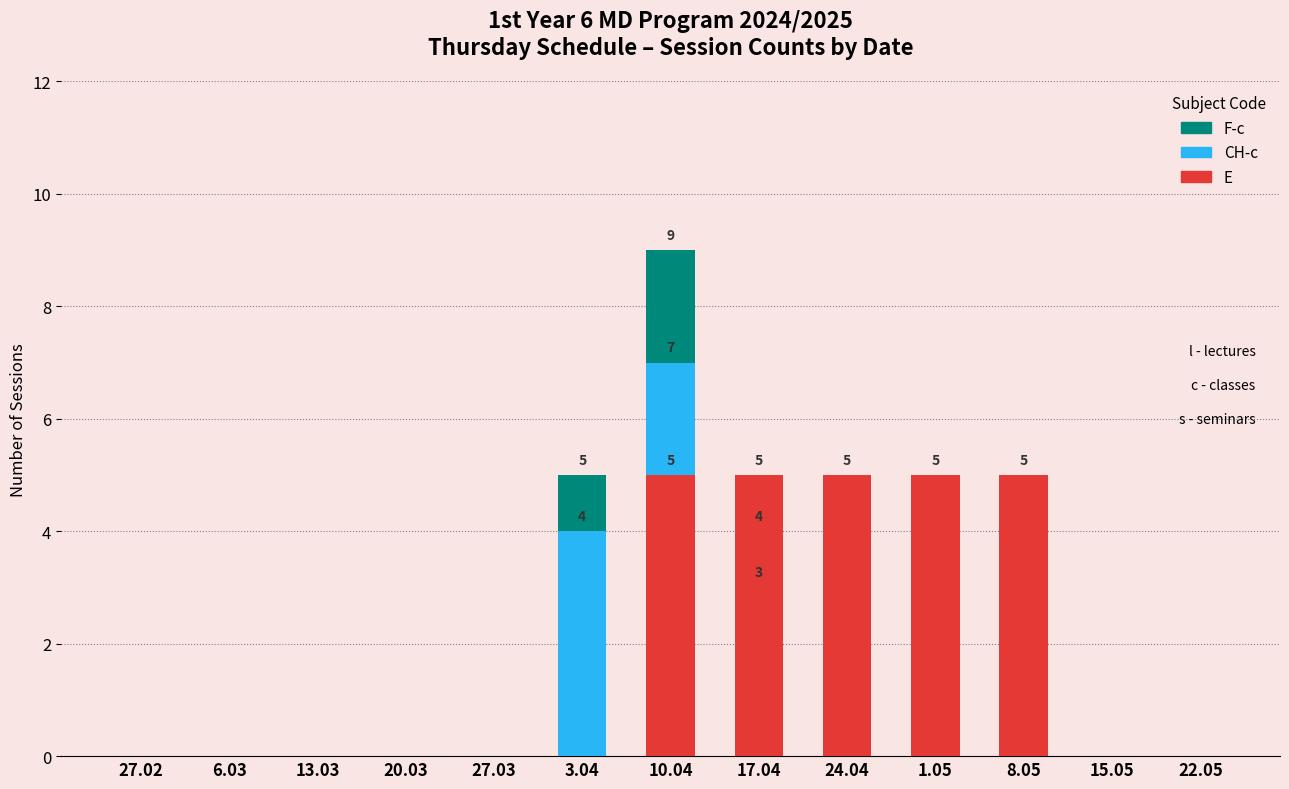

How many bars are there in total?

39